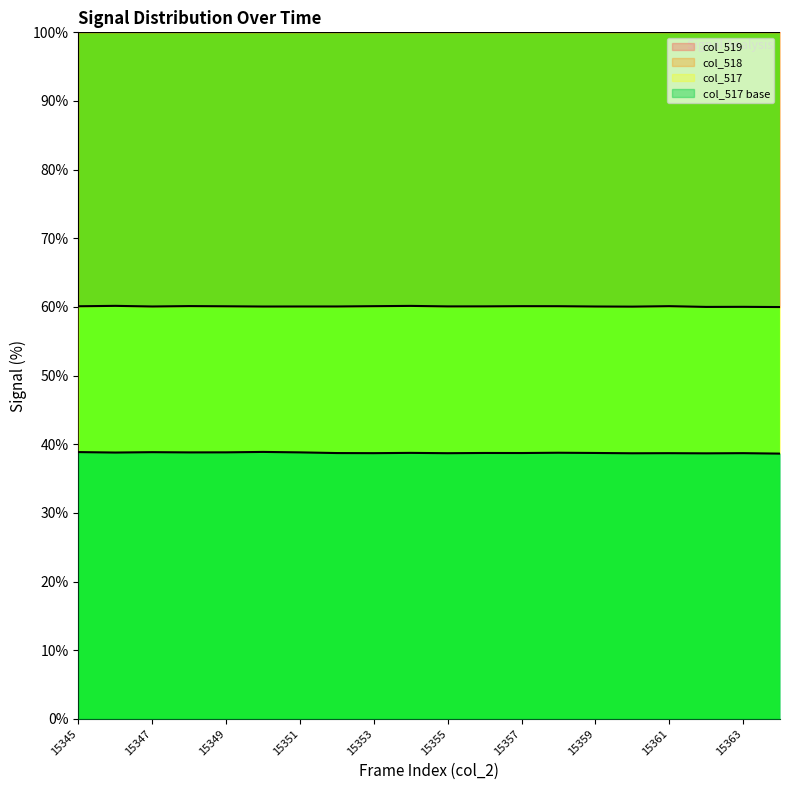

True or false: col_518 and col_517 cross at least once.

False